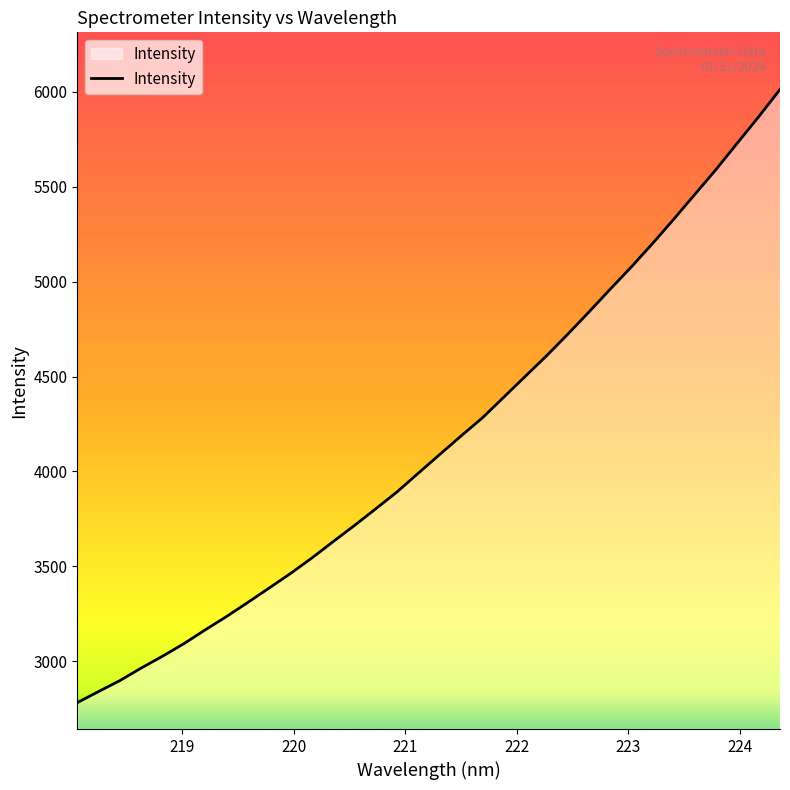

What is the smallest value displayed?

2781.7